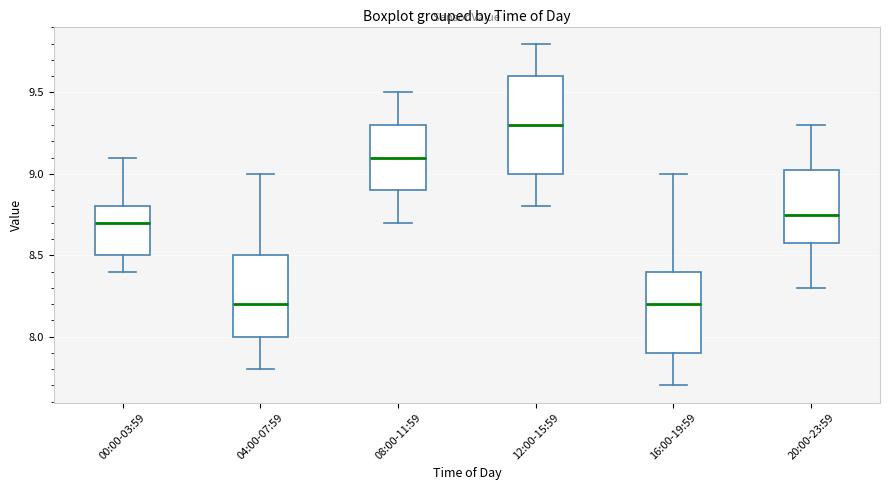

Reading left to right, transcribe this box plot: for each box, give where its median line is, the range the box spans, and where its two whiskers end, as read against the y-axis. The values are not printed on the chart, so give them approximately, as read against the axis.

00:00-03:59: median 8.70, box 8.50 to 8.80, whiskers 8.40 to 9.10
04:00-07:59: median 8.20, box 8.00 to 8.50, whiskers 7.80 to 9.00
08:00-11:59: median 9.10, box 8.90 to 9.30, whiskers 8.70 to 9.50
12:00-15:59: median 9.30, box 9.00 to 9.60, whiskers 8.80 to 9.80
16:00-19:59: median 8.20, box 7.90 to 8.40, whiskers 7.70 to 9.00
20:00-23:59: median 8.75, box 8.60 to 9.05, whiskers 8.30 to 9.30